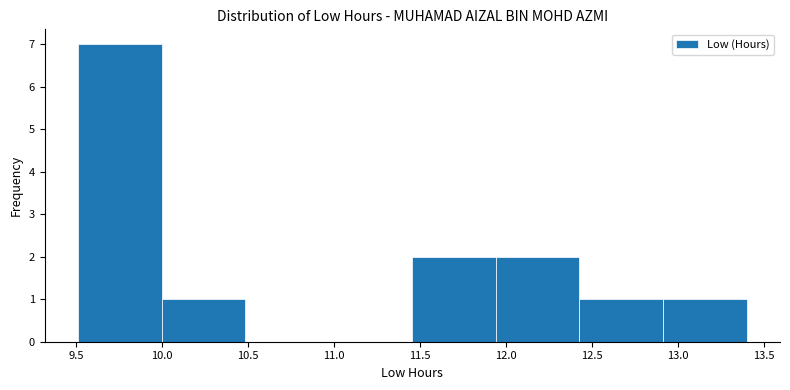

Reading left to right, transcribe this chart: for each bar, give the range it covers on the x-axis and its height. Neither the bar edges nor the heights are printed on the chart, so give them approximately, as read against the axes.

9.50 to 10.00: 7
10.00 to 10.50: 1
10.50 to 10.95: 0
10.95 to 11.45: 0
11.45 to 11.95: 2
11.95 to 12.45: 2
12.45 to 12.90: 1
12.90 to 13.40: 1